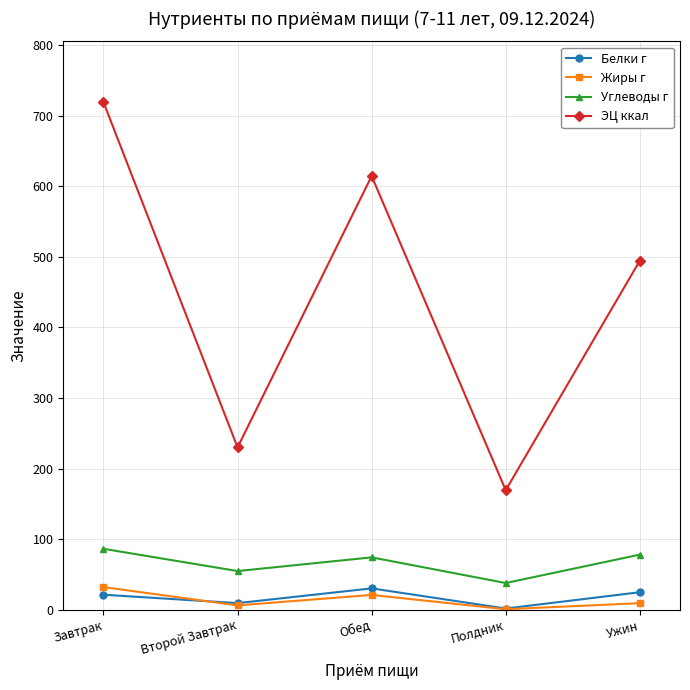

True or false: ЭЦ ккал and Углеводы г cross at least once.

False